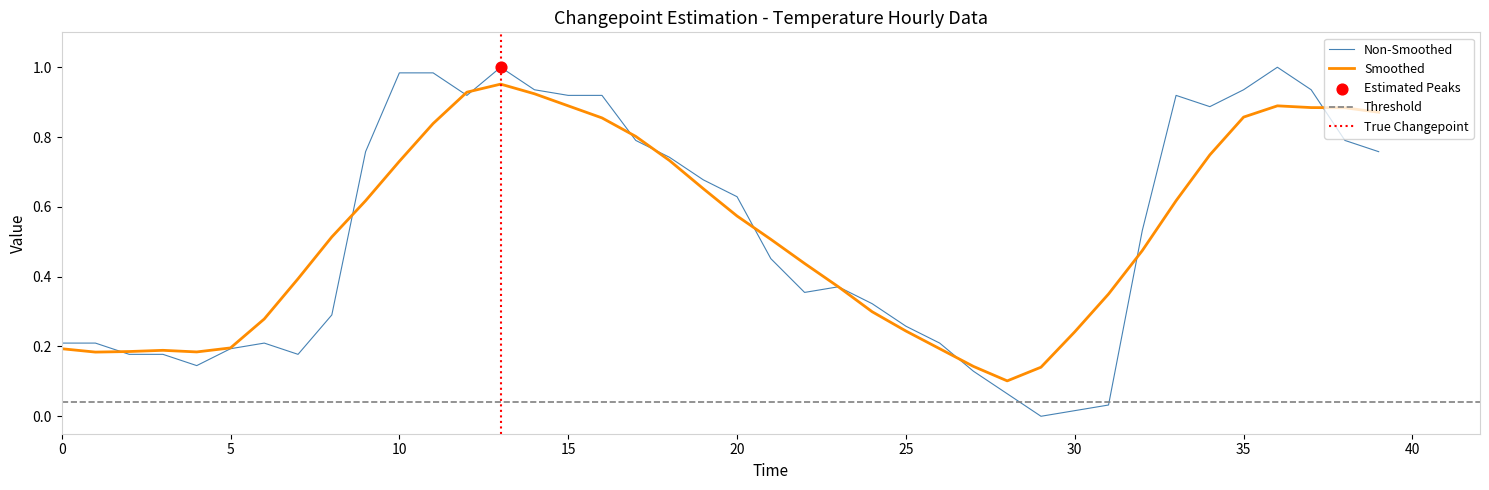

What is the change in value from 2019-01-01 04:00 to 2019-01-02 15:00?

+0.6